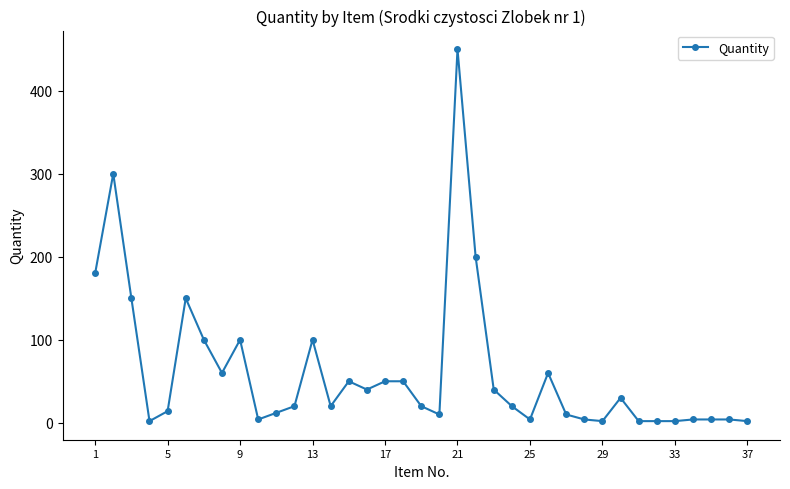

How many lines are shown in the chart?

1